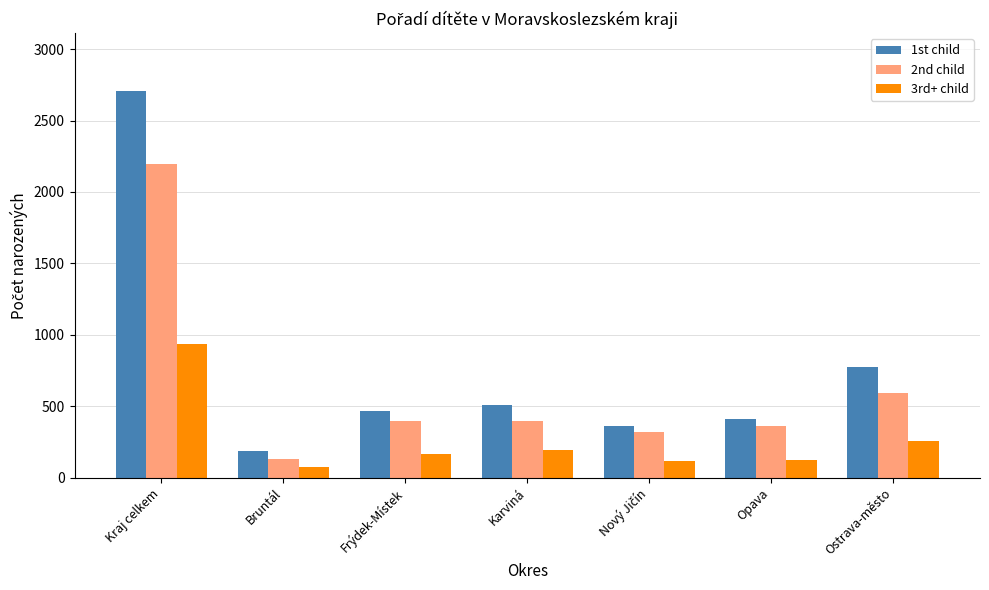

Which category has the highest value across all series?

Kraj celkem